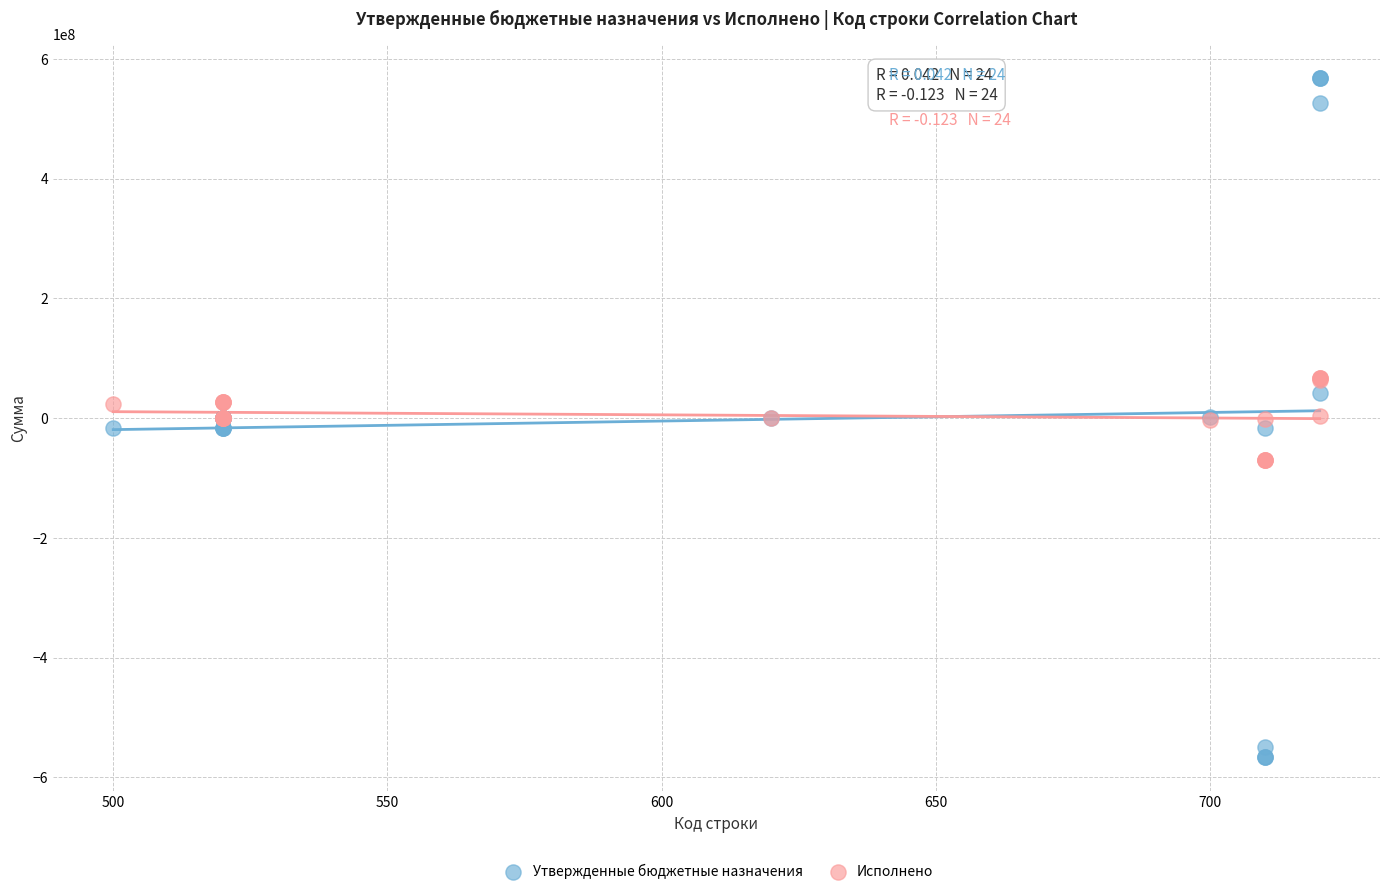

Which series has the widest spread of Y values?

Утвержденные бюджетные назначения